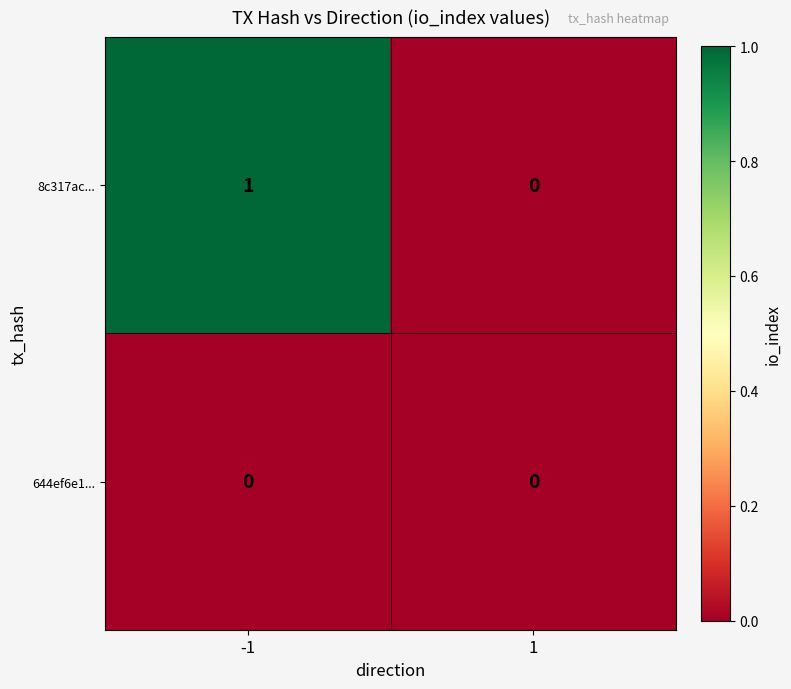

Is it true that 8c317ac... equals 1 at -1?

True